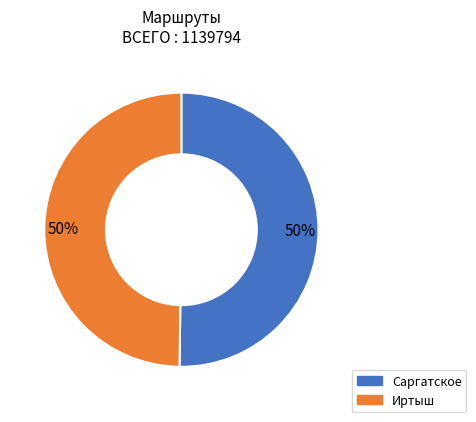

To the nearest percent, what is the average slice percentage?

50%